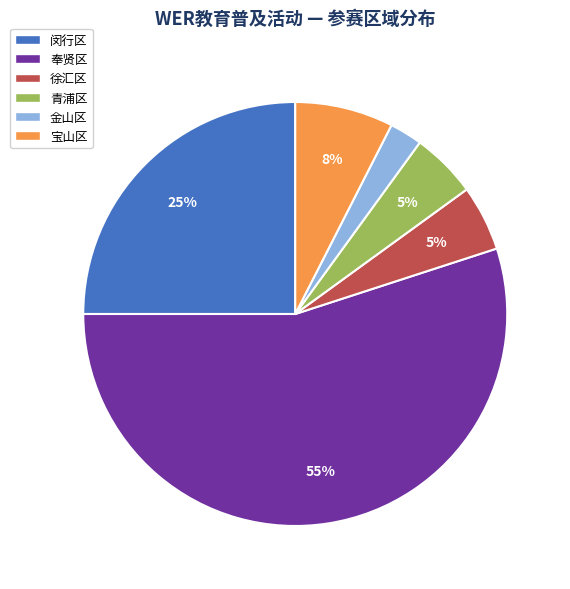

To the nearest percent, what is the difference between the 奉贤区 and 青浦区 slice percentages?

50%